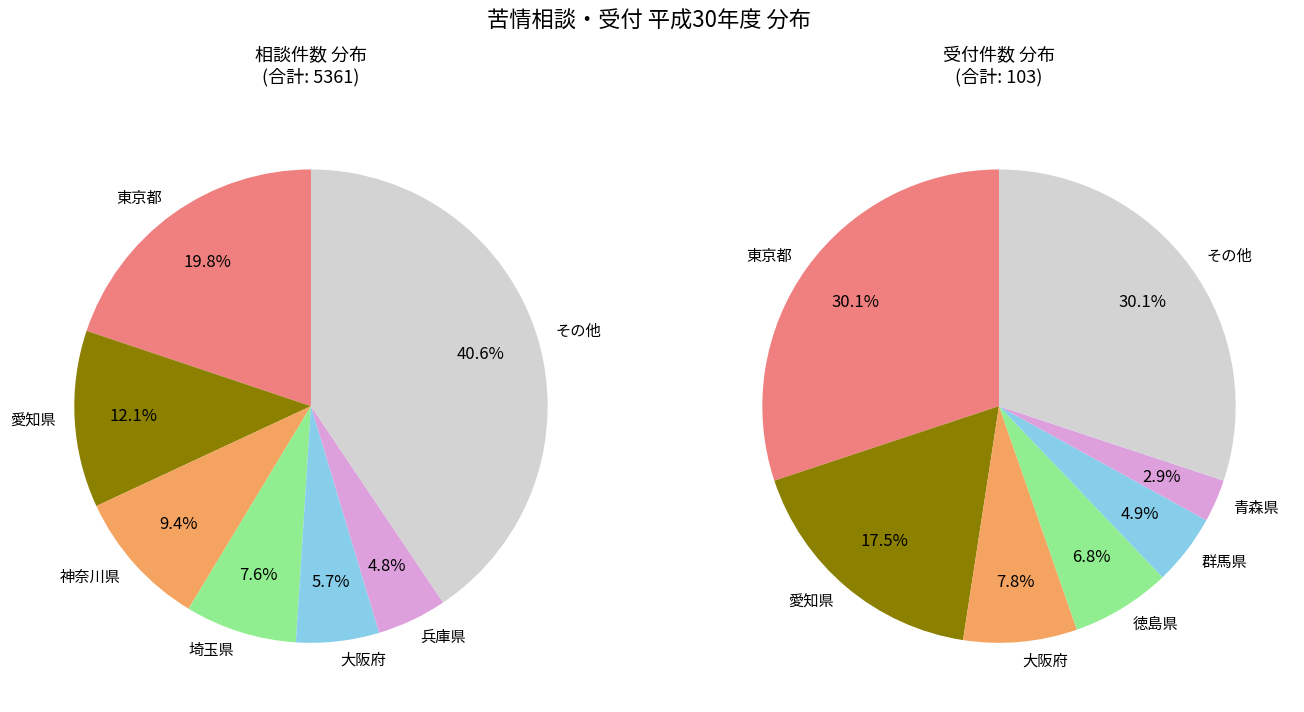

True or false: 青森県 accounts for 3% of the total.

True